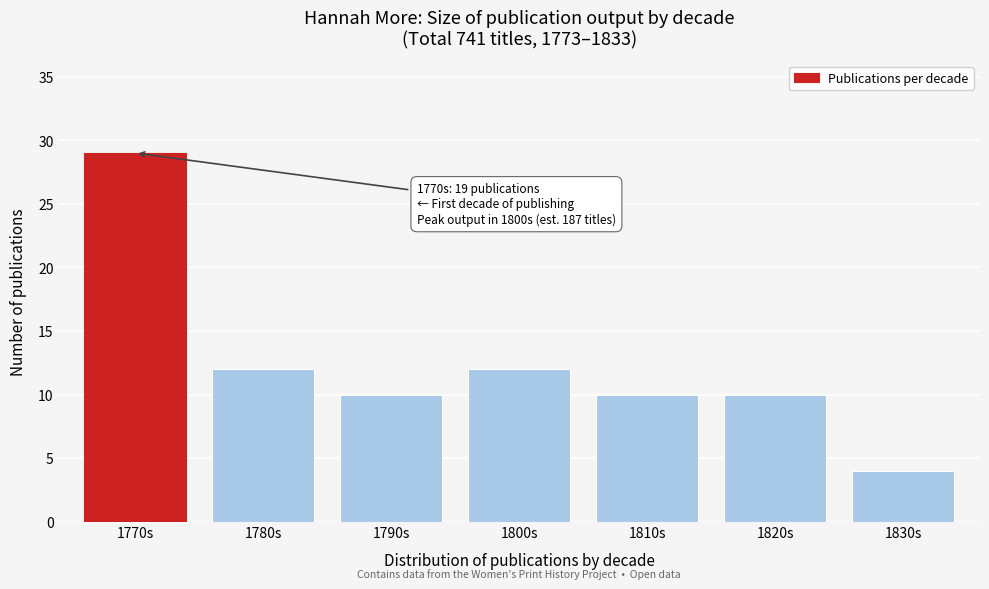

Reading left to right, list all the values displayed in this chart.

1770s=29	1780s=12	1790s=10	1800s=12	1810s=10	1820s=10	1830s=4